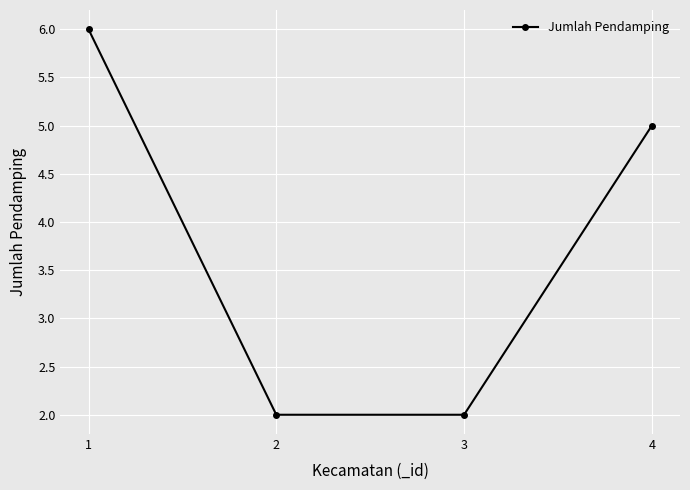

What is the maximum value shown in the chart?

6